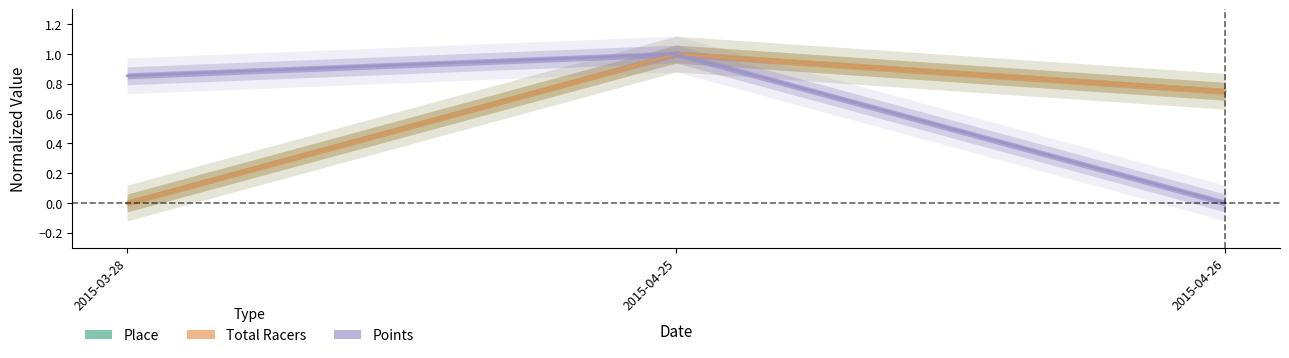

Which series changed the most between 2015-04-25 and 2015-04-26?

Points